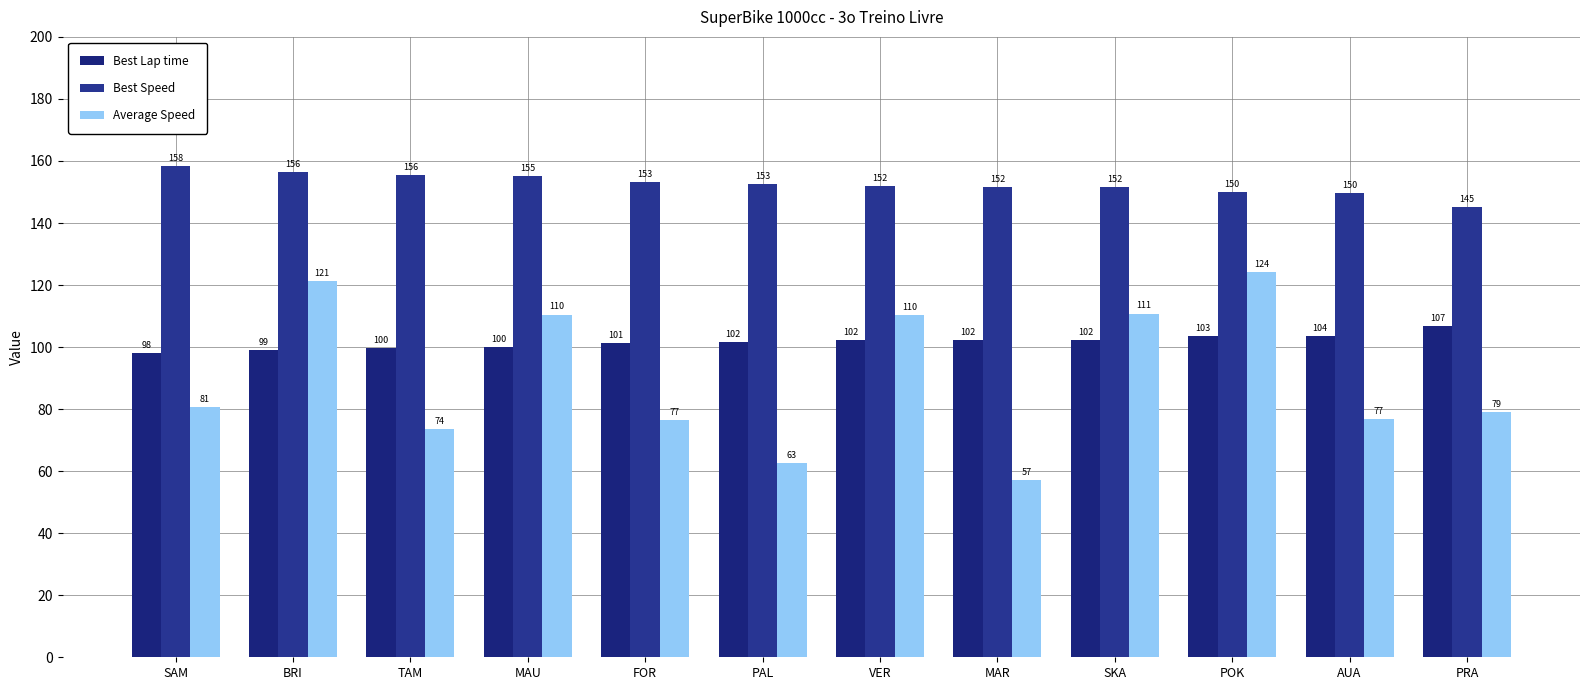

What is the difference between the maximum and minimum values in the Average Speed series?

67.1